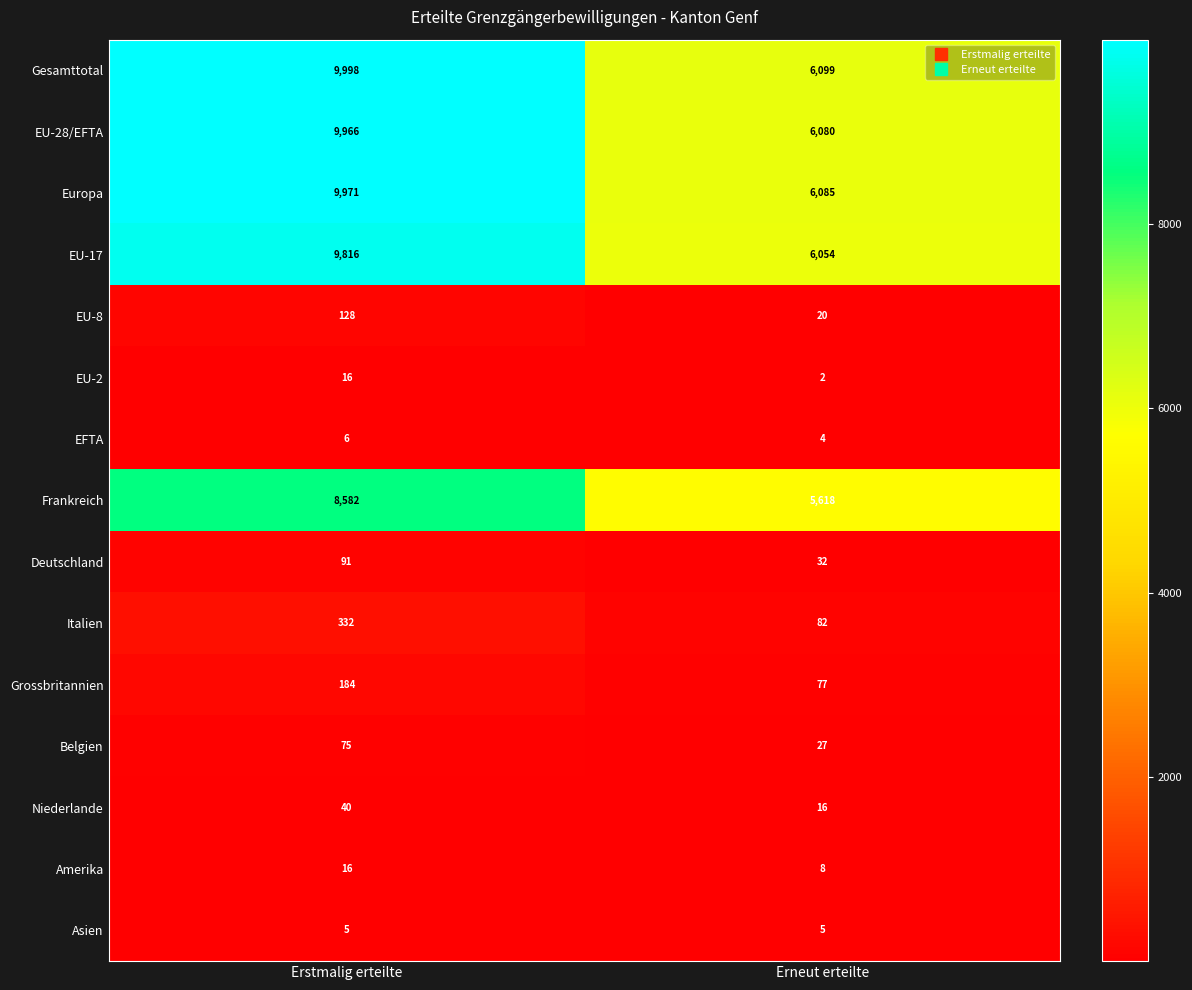

What is the spread (max minus min) of values at Erneut erteilte?

6097